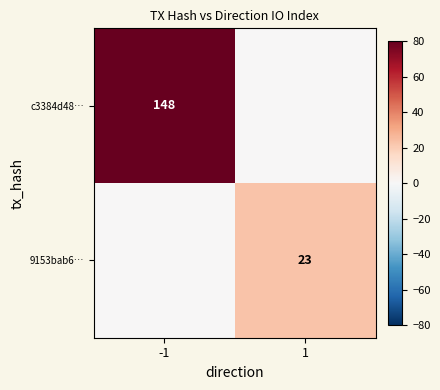

Which label corresponds to the largest value in the chart?

-1